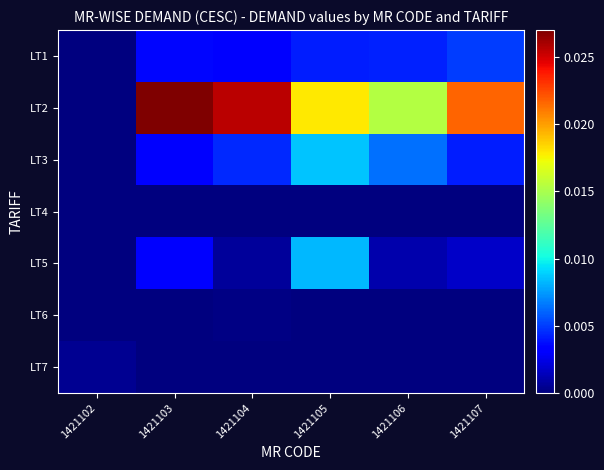

Reading left to right, transcribe all the data shown in this chart.

LT1: 1421102=0.0	1421103=0.0	1421104=0.0	1421105=0.0	1421106=0.0	1421107=0.0
LT2: 1421102=0.0	1421103=0.0	1421104=0.0	1421105=0.0	1421106=0.0	1421107=0.0
LT3: 1421102=0.0	1421103=0.0	1421104=0.0	1421105=0.0	1421106=0.0	1421107=0.0
LT4: 1421102=0.0	1421103=0.0	1421104=0.0	1421105=0.0	1421106=0.0	1421107=0.0
LT5: 1421102=0.0	1421103=0.0	1421104=0.0	1421105=0.0	1421106=0.0	1421107=0.0
LT6: 1421102=0.0	1421103=0.0	1421104=0.0	1421105=0.0	1421106=0.0	1421107=0.0
LT7: 1421102=0.0	1421103=0.0	1421104=0.0	1421105=0.0	1421106=0.0	1421107=0.0